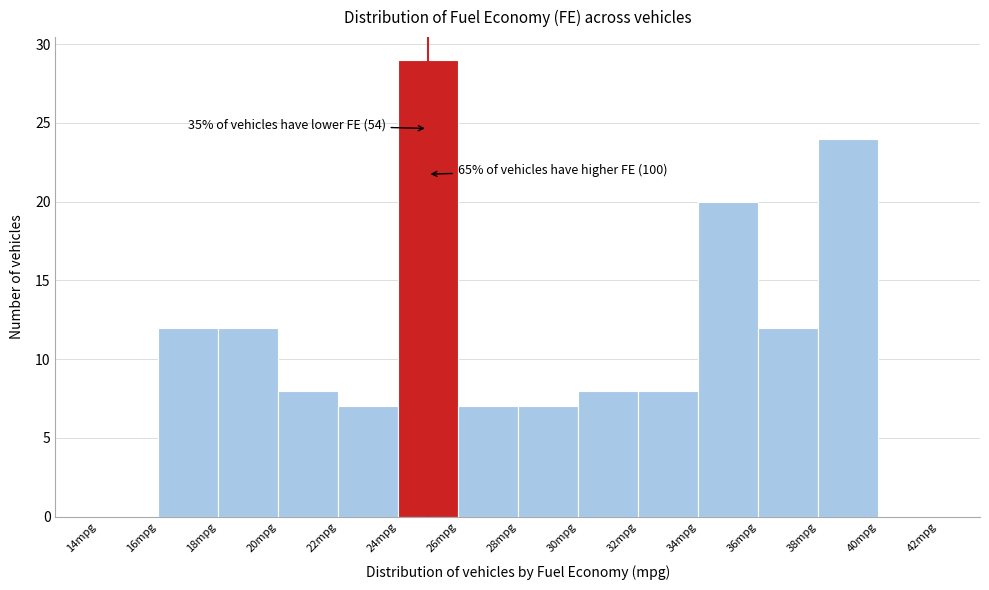

Which range on the x-axis has the tallest bar?

24 to 26